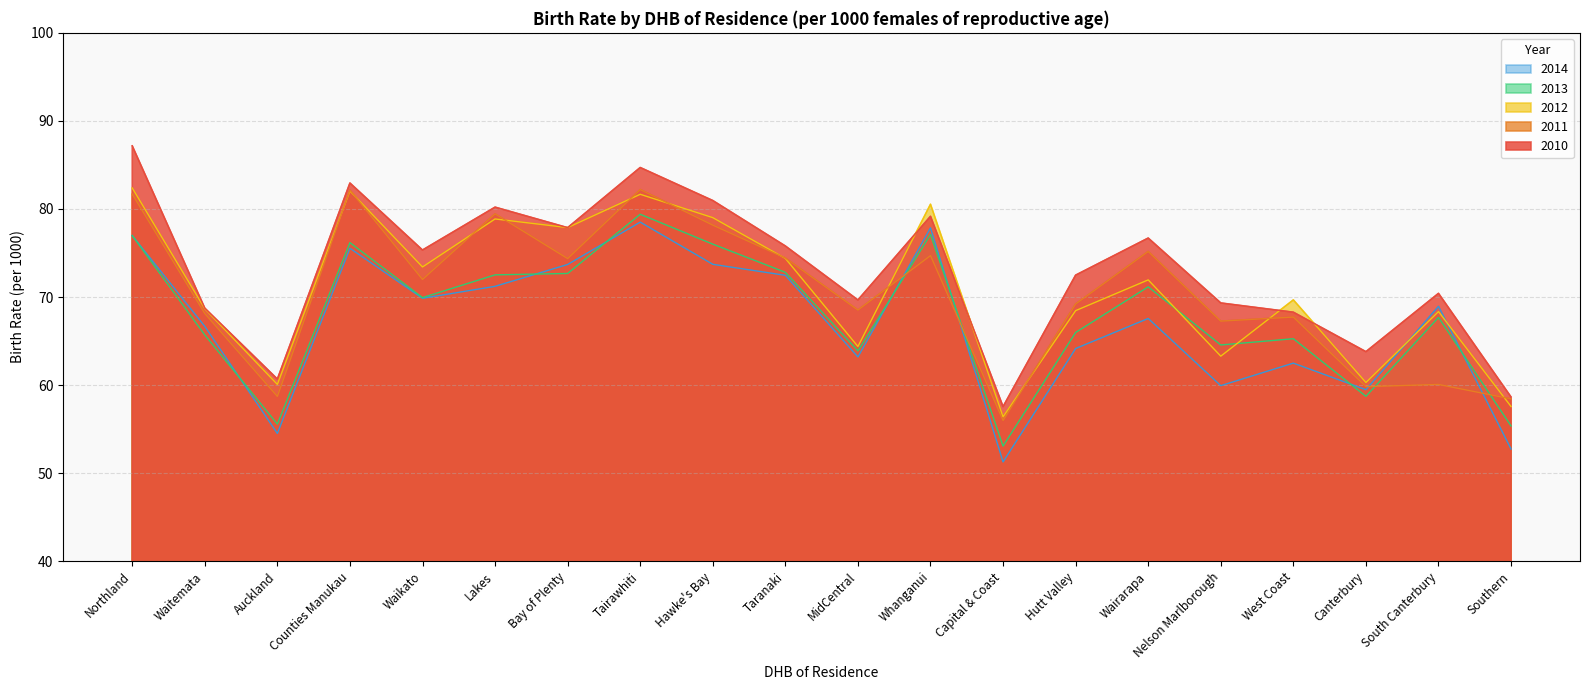

List the series in order of their peak value, highest first.

2010, 2012, 2011, 2013, 2014